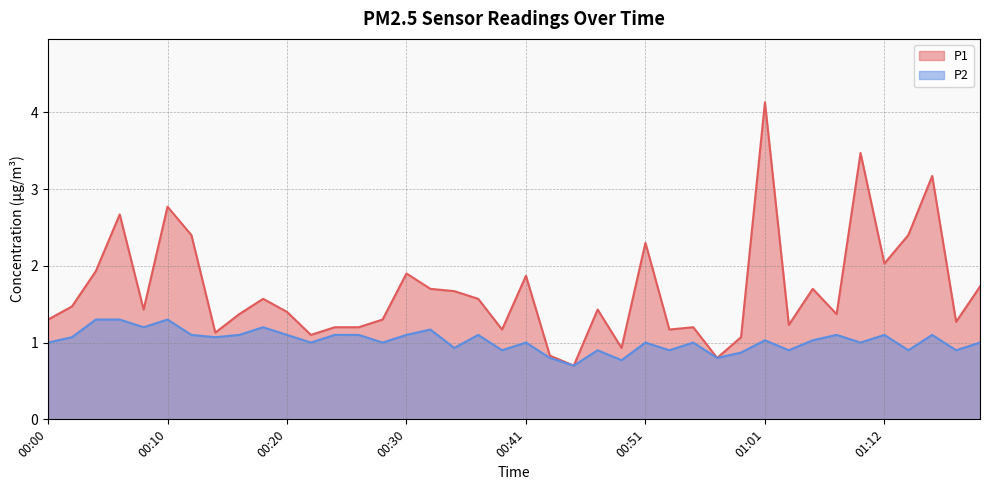

True or false: P1 has more than 0 points higher than both neighbors.

True